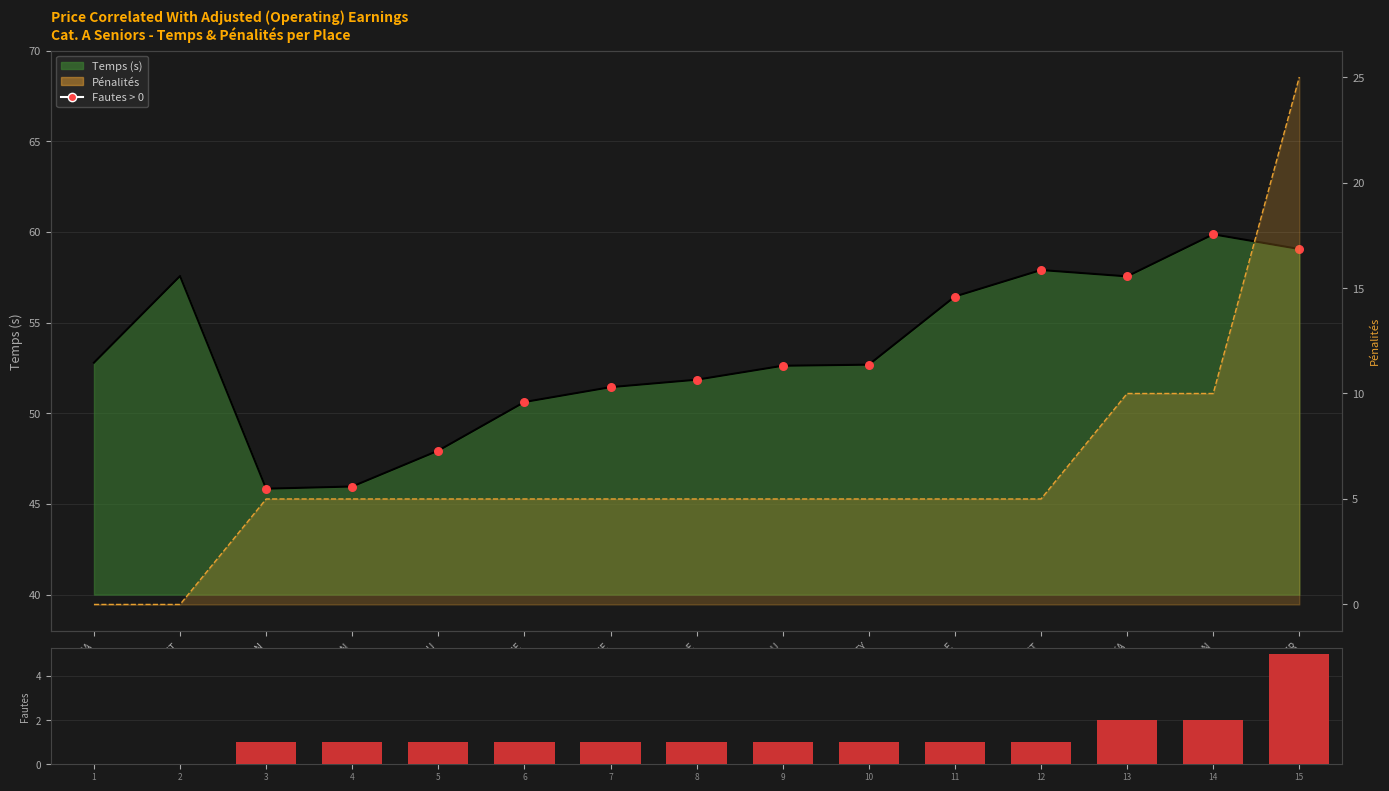

Which series has the widest spread of Y values?

Pénalités